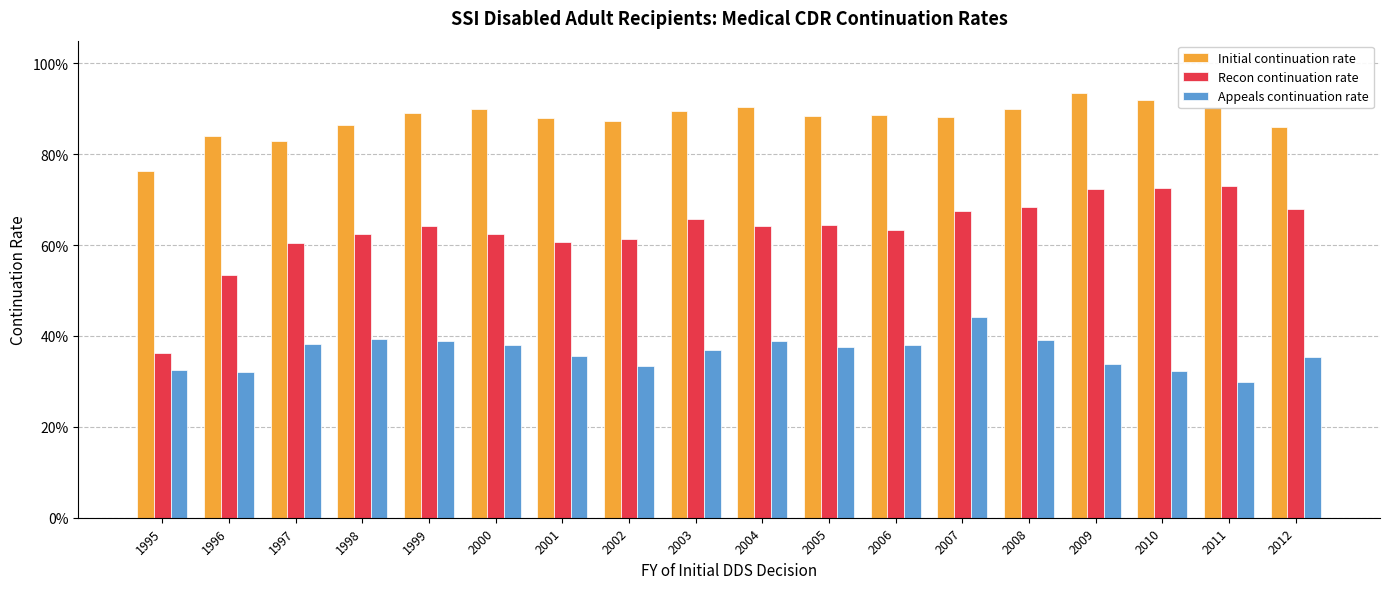

Which series has the largest range (max minus min)?

Recon continuation rate